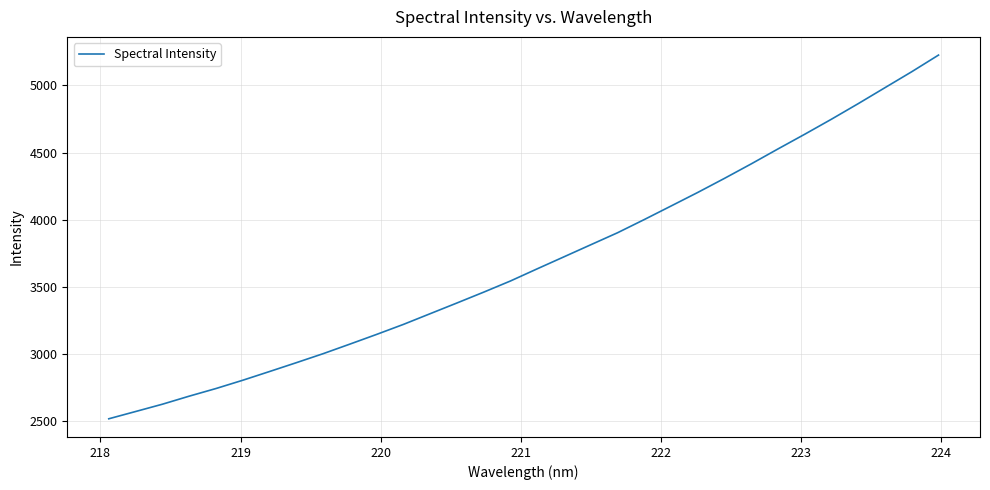

What is the greatest value displayed?

5225.1